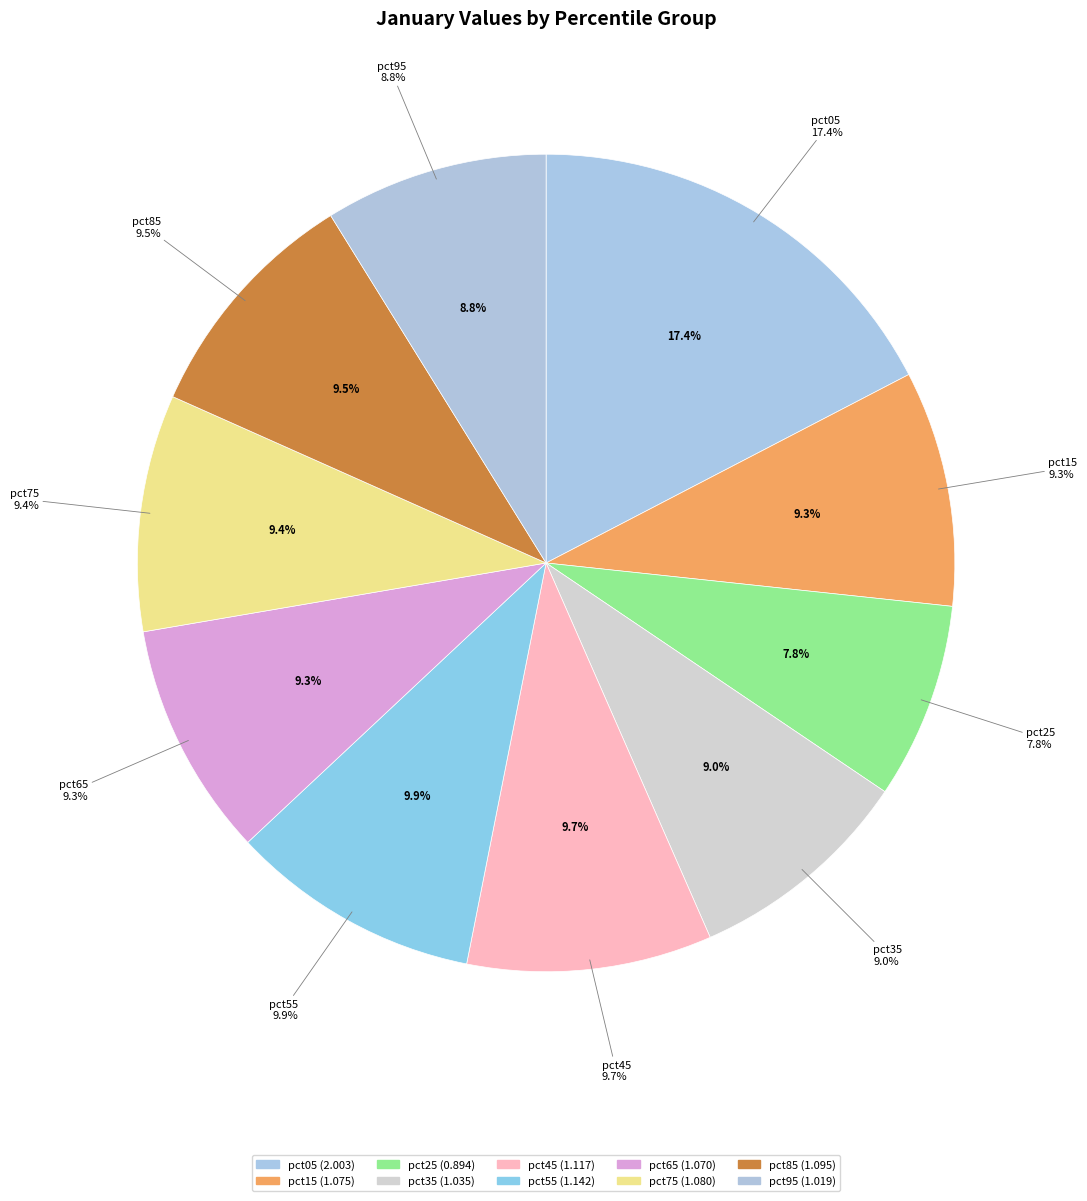

Approximately how many times larger is the value at pct15 compared to pct45?

1.0